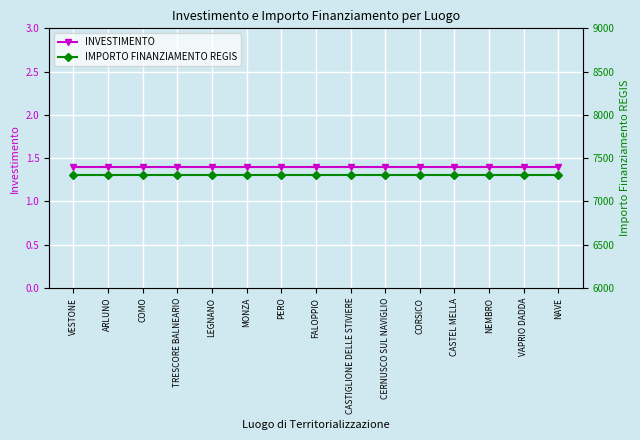

True or false: INVESTIMENTO and IMPORTO FINANZIAMENTO REGIS cross at least once.

False